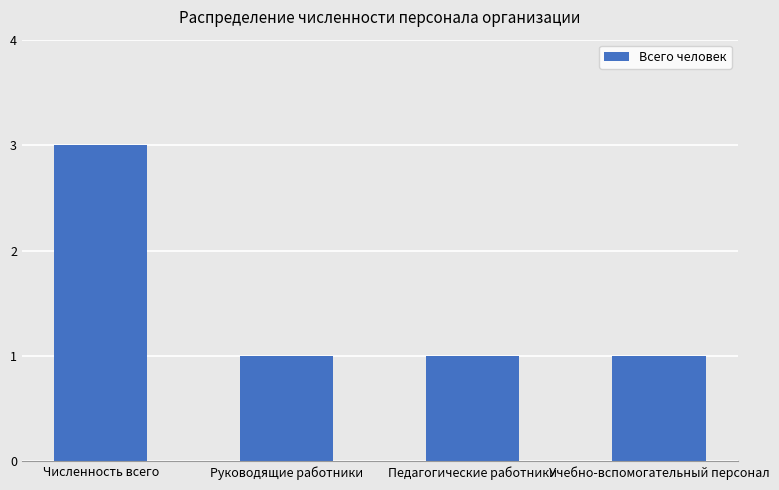

What is the maximum value shown in the chart?

3